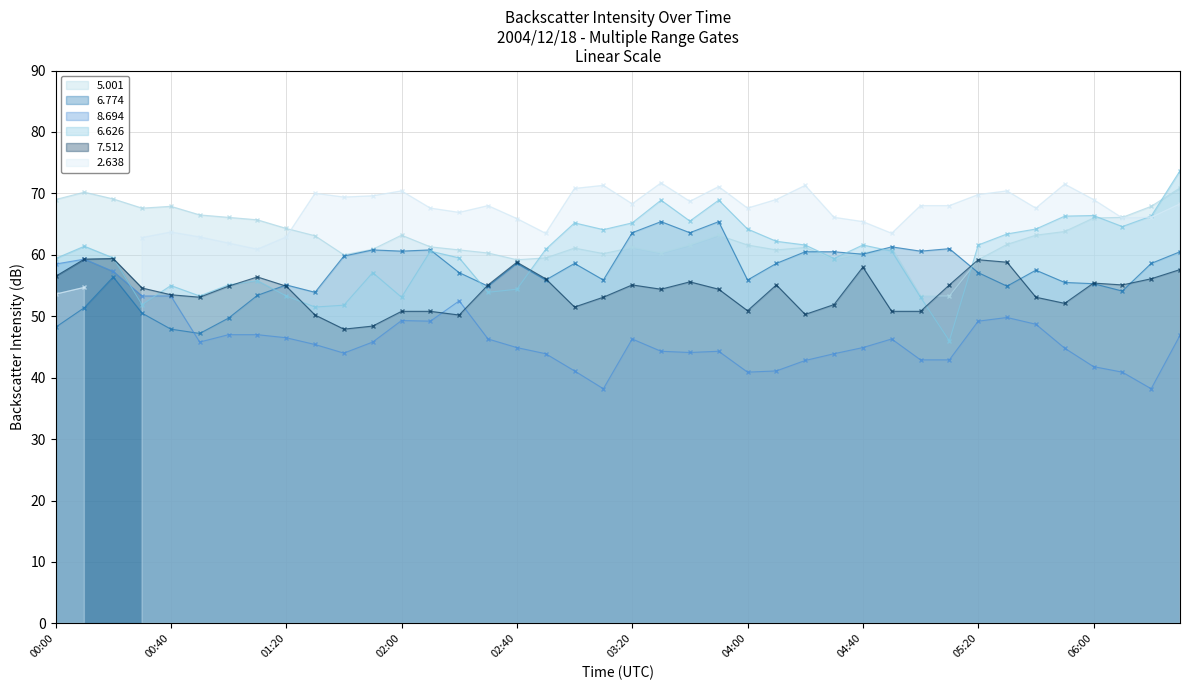

What is the difference between the maximum and second lowest values in the   8.694 series?

21.1